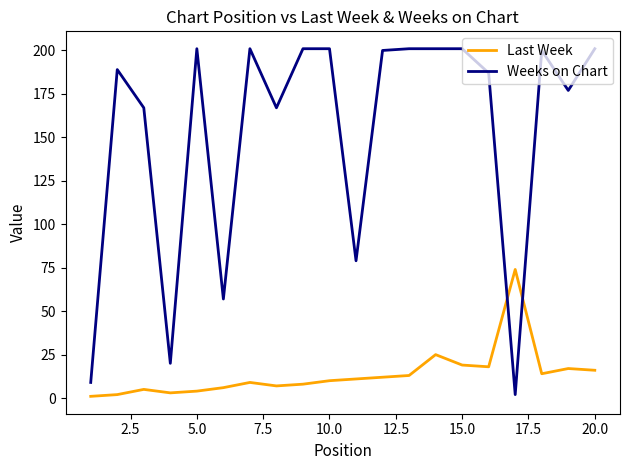

Which series has the largest range (max minus min)?

Weeks on Chart